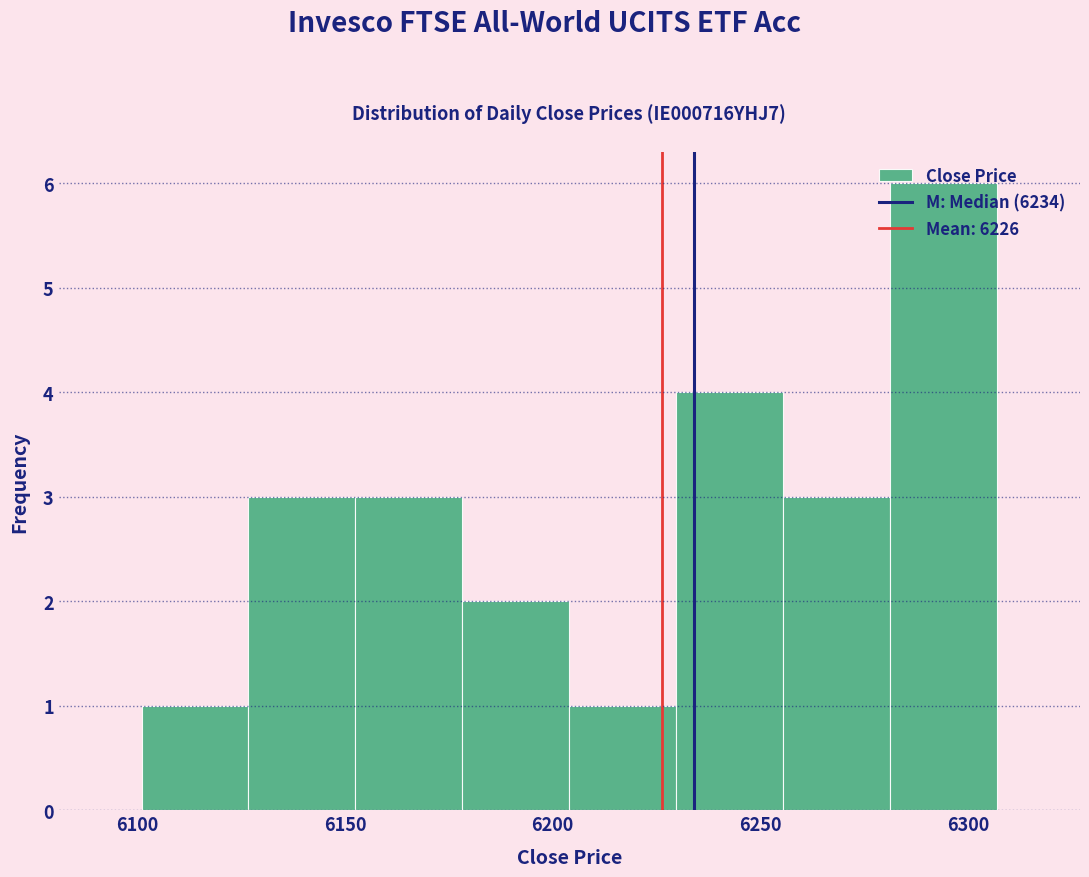

Reading left to right, list every bar in this chart as the range it spans on the x-axis followed by its height. Neither the bar edges nor the heights are printed on the chart, so give them approximately, as read against the axes.

6100 to 6125: 1
6125 to 6155: 3
6155 to 6180: 3
6180 to 6205: 2
6205 to 6230: 1
6230 to 6255: 4
6255 to 6280: 3
6280 to 6305: 6